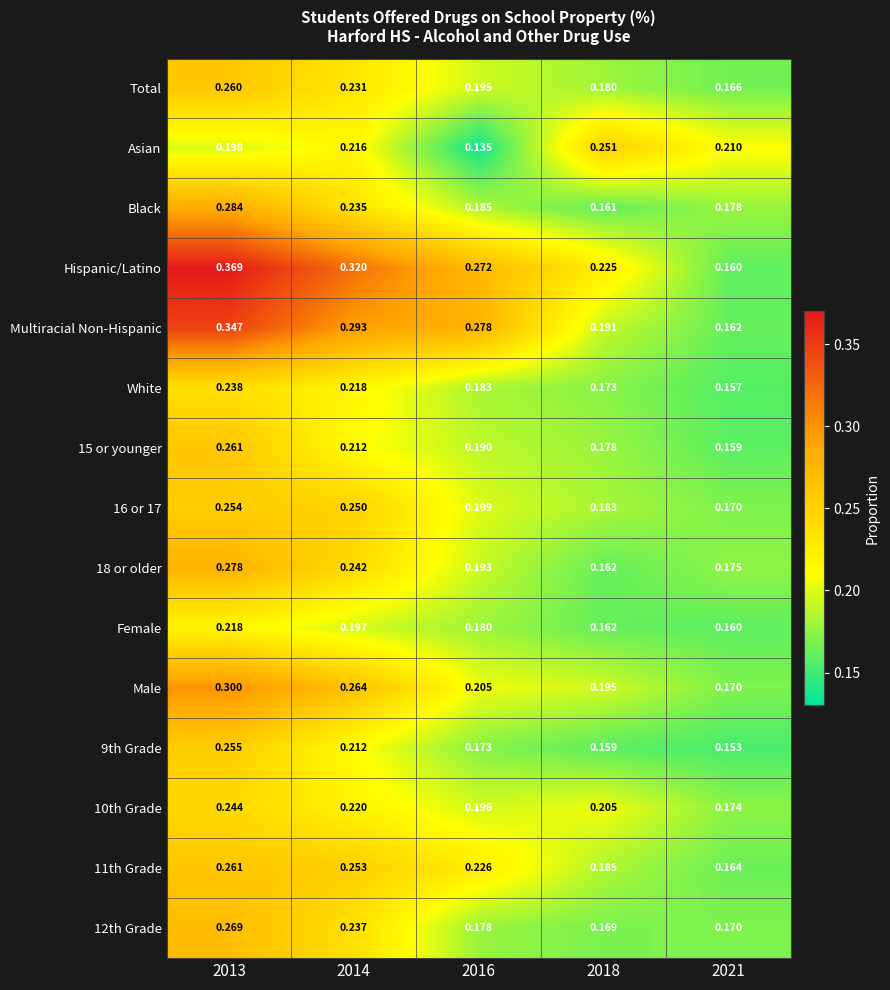

Which series has the widest spread of values?

Hispanic/Latino